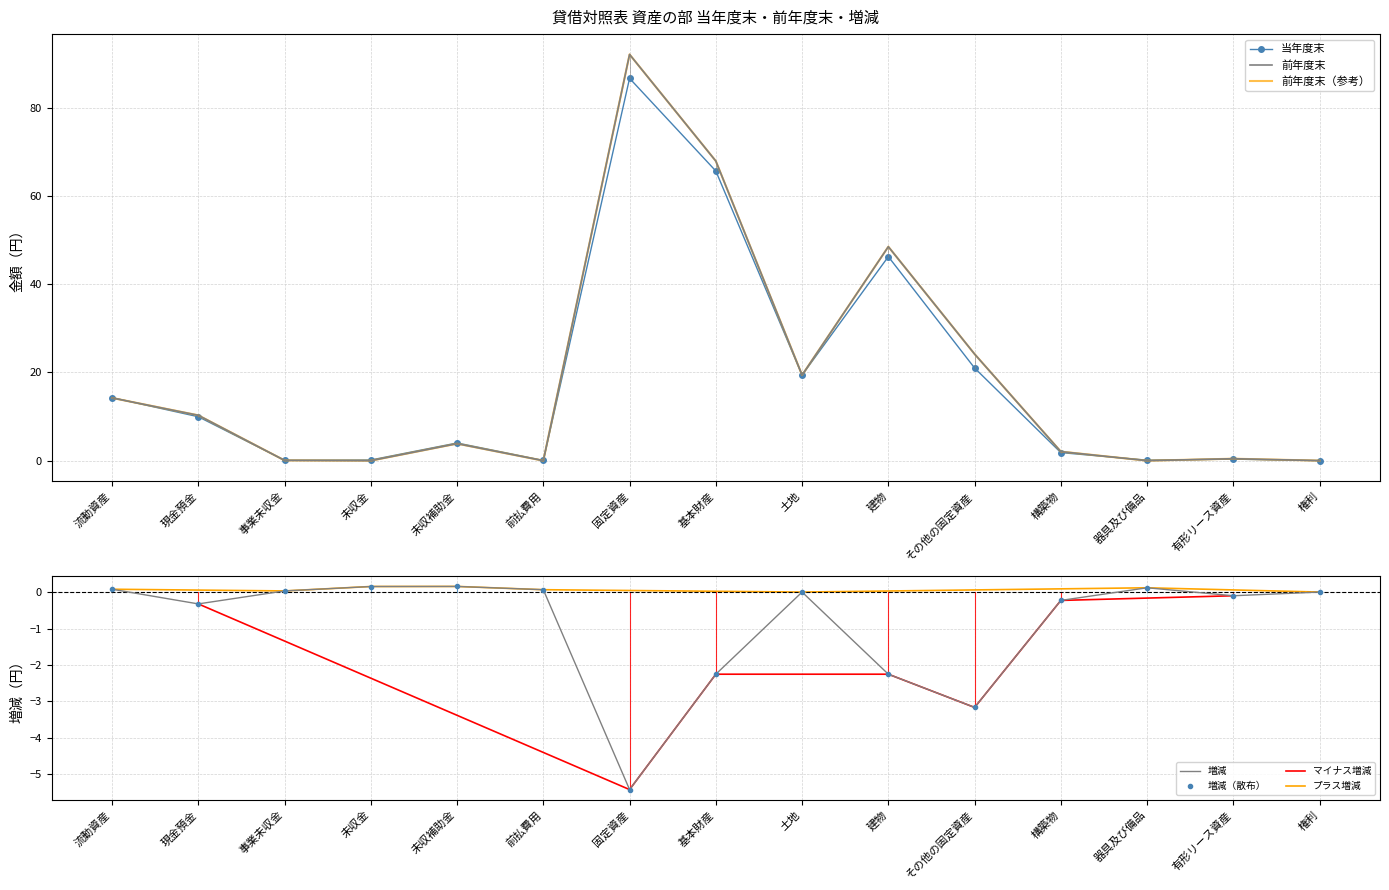

True or false: 前年度末 has a value of 7.2 at 土地.

False